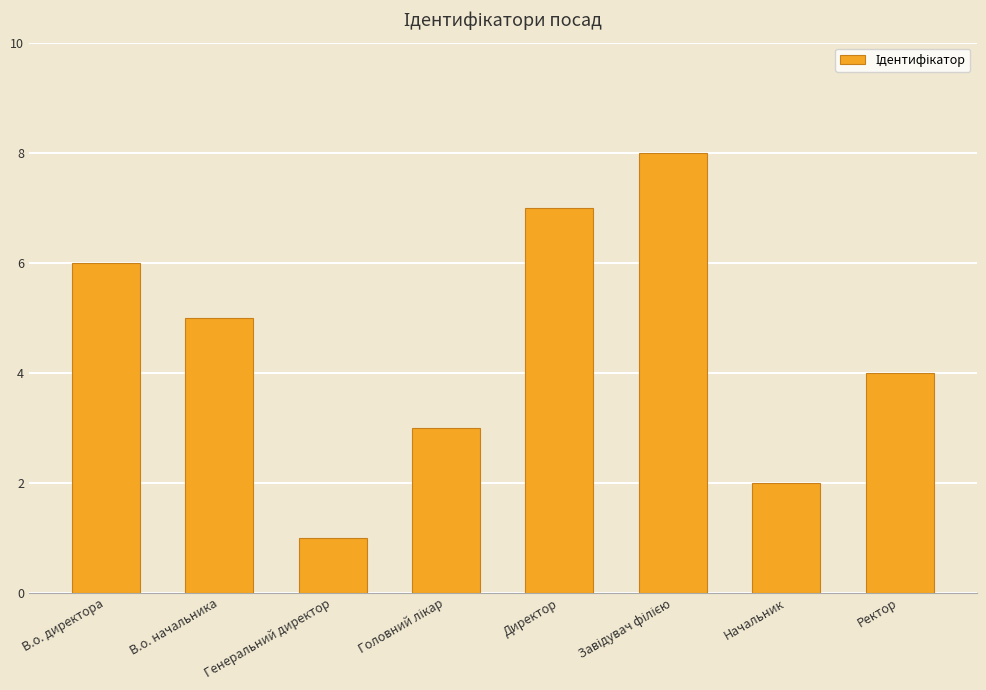

What is the maximum value shown in the chart?

8